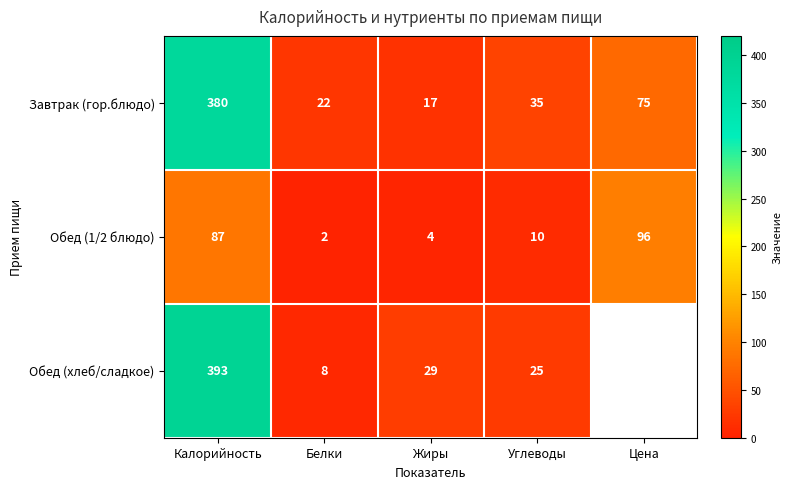

What is the total value across all series at Жиры?

50